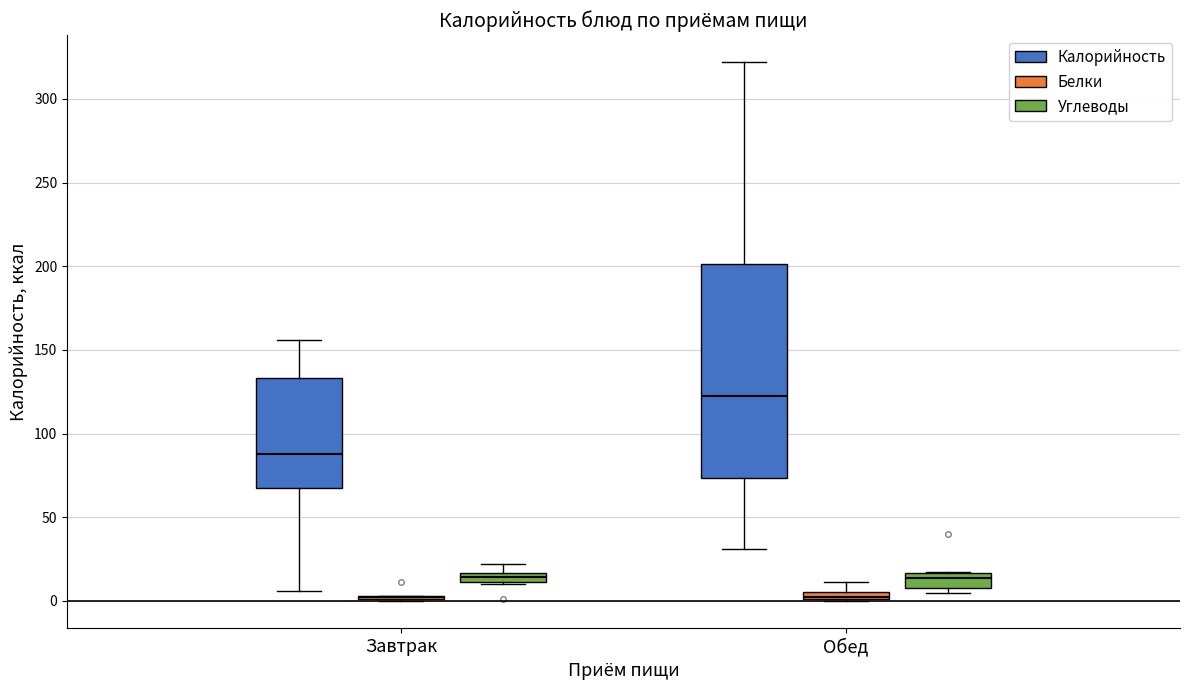

Comparing the boxes themselves (not the whiskers), which one is the tallest?

Обед (Калорийность)